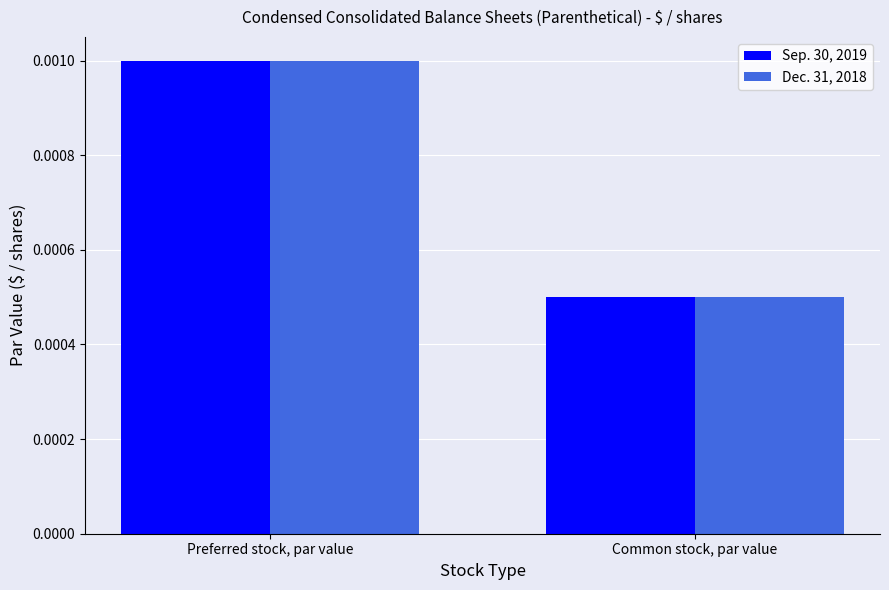

At which category is the sum across all series the highest?

Preferred stock, par value